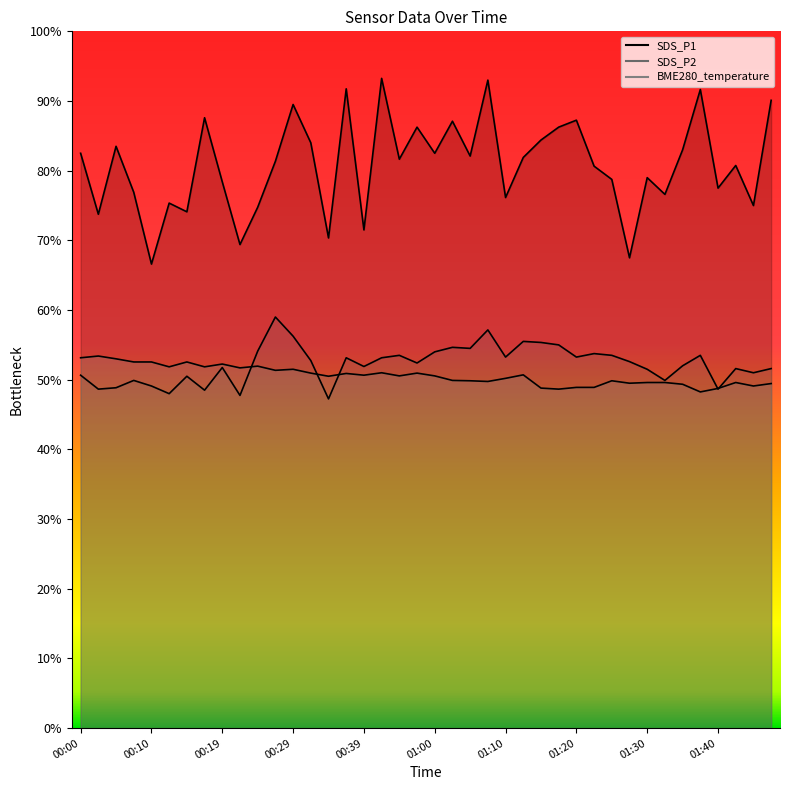

How many interior local peaks does the SDS_P2 series have?

12